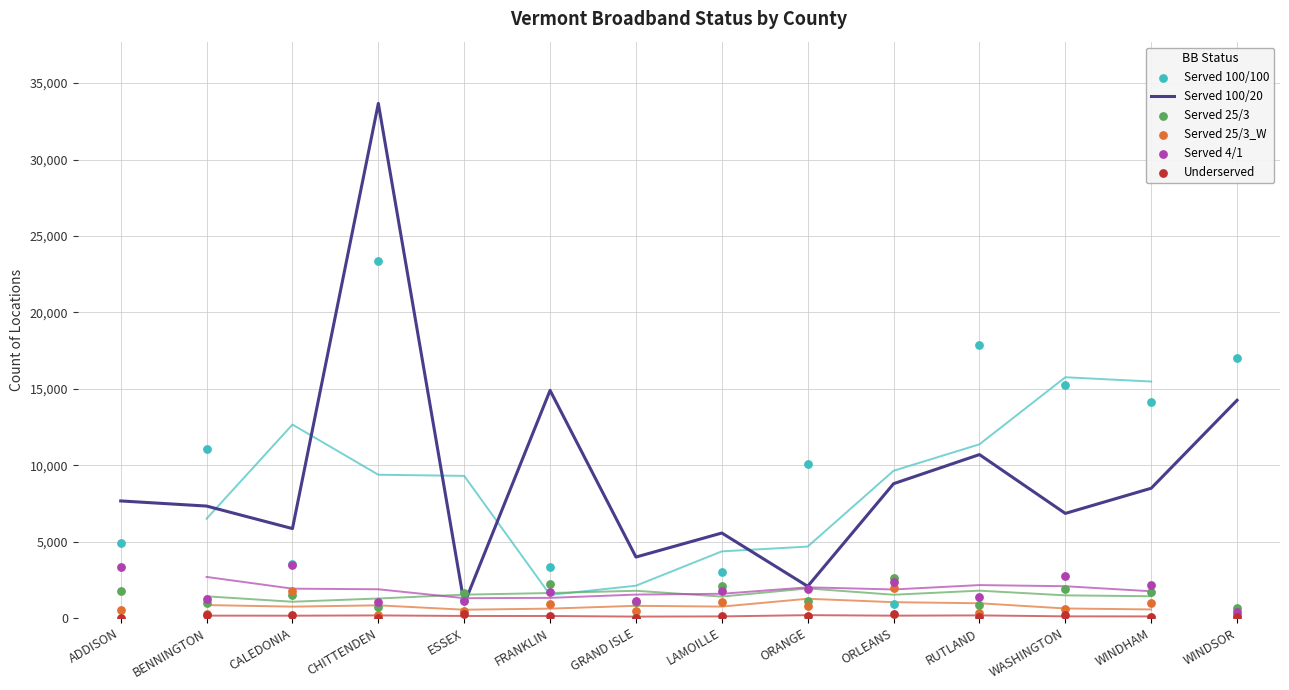

What are all the series names shown in the legend?

Served 100/20, Served 100/100, Served 25/3, Served 25/3_W, Served 4/1, Underserved